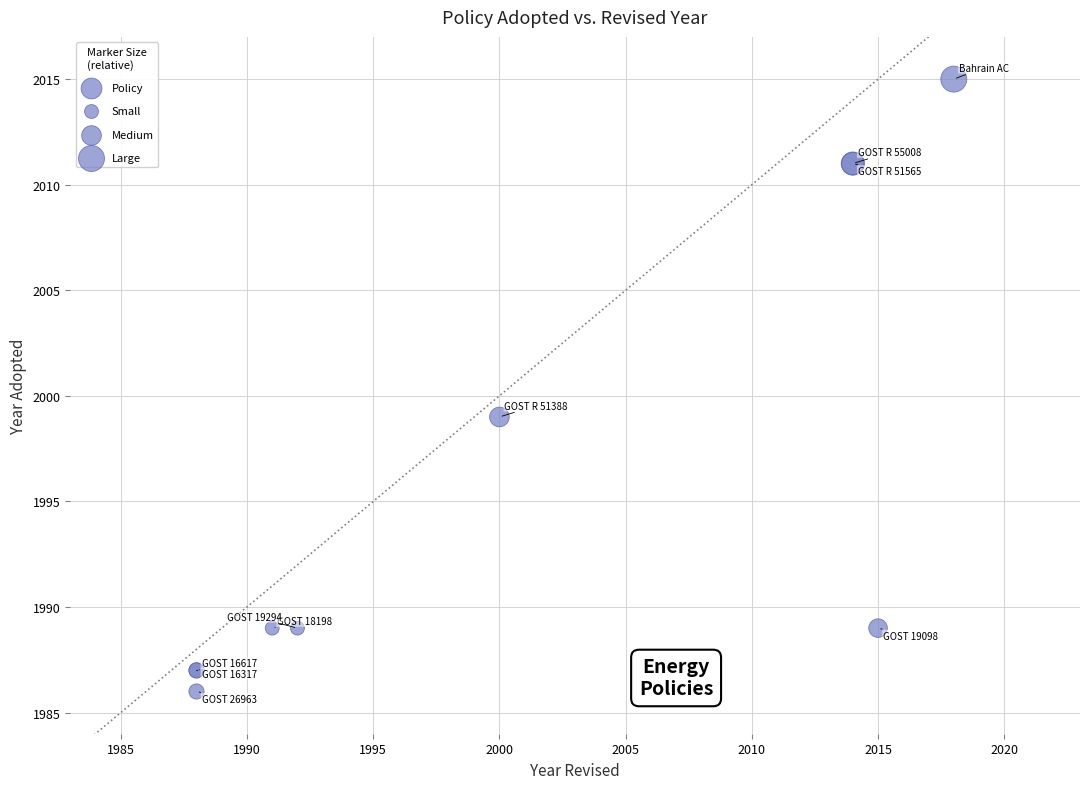

What Y value in the scatter plot is closest to 2000?

1999